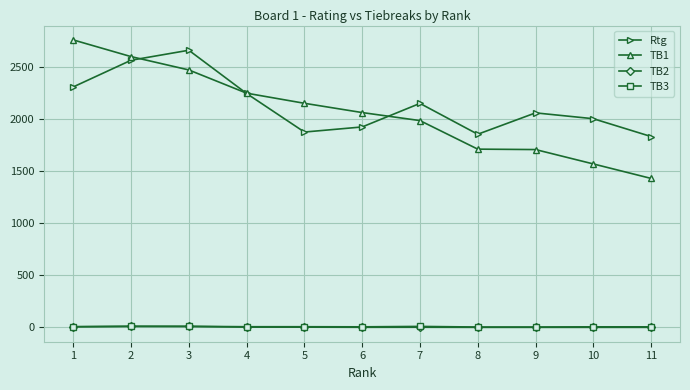

True or false: TB1 and TB2 intersect in this chart.

False